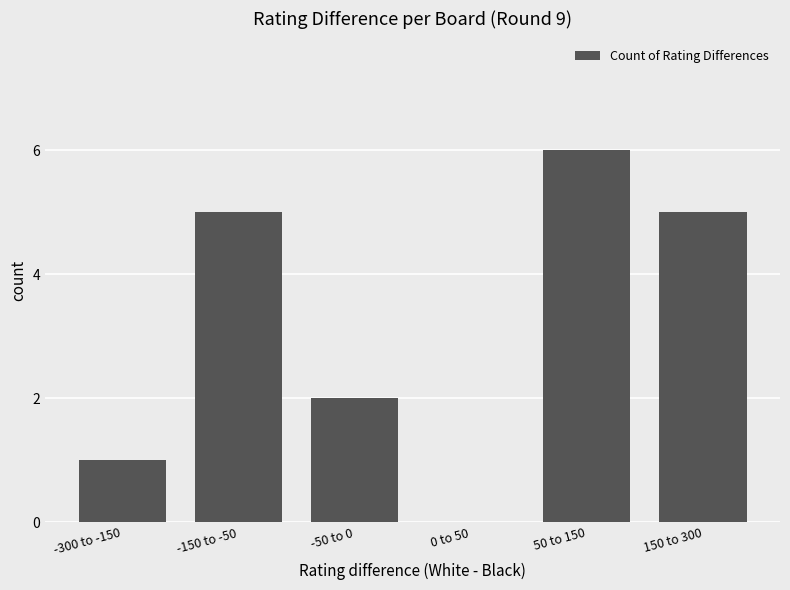

What is the average value?

3